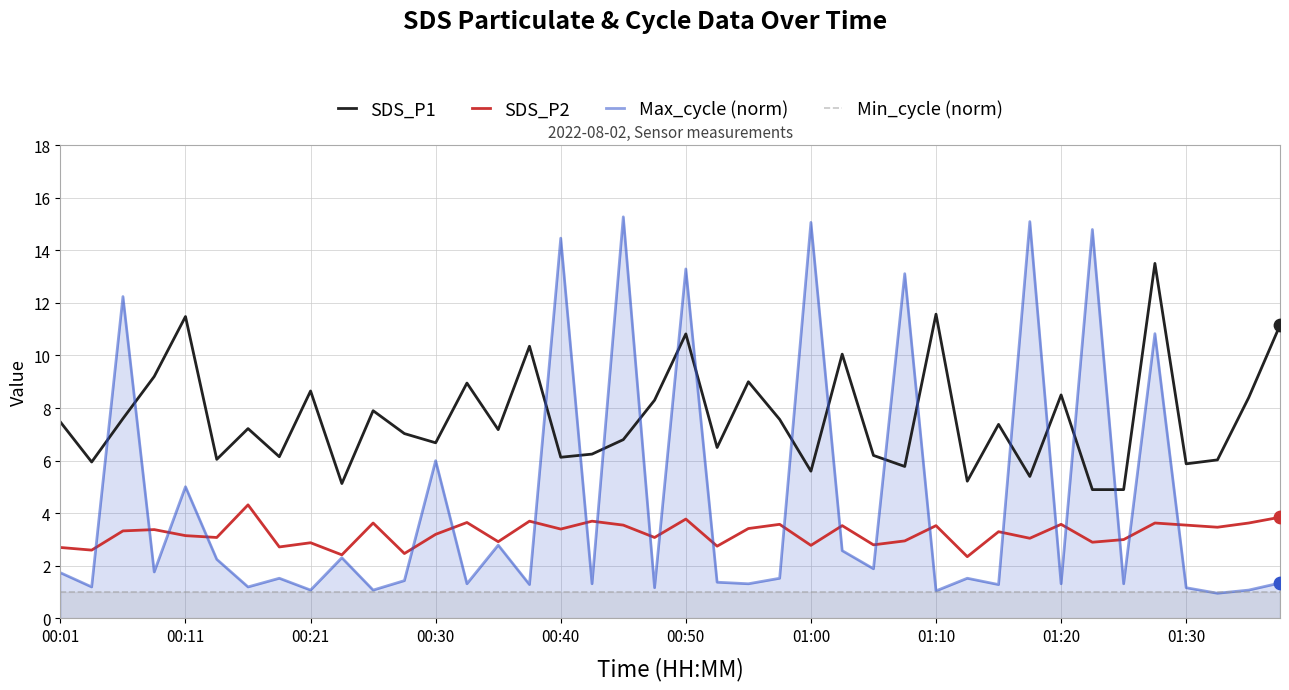

What is the total value across all series at 23?

13.7